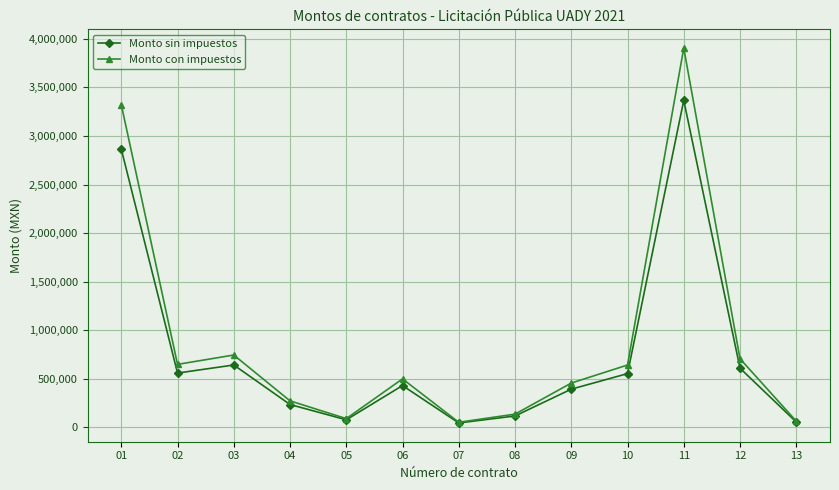

Is the value of Monto sin impuestos at 01 greater than the value of Monto con impuestos at 13?

Yes